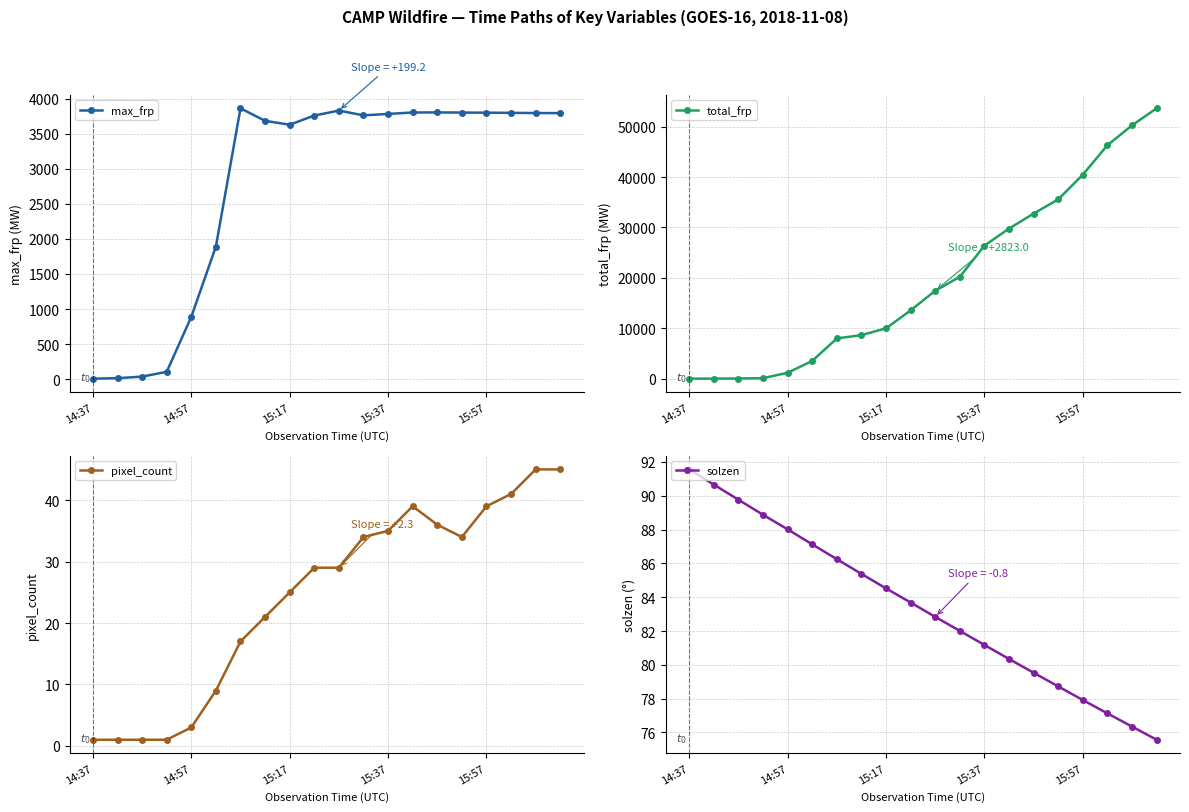

True or false: max_frp has more than 2 interior local peaks.

True